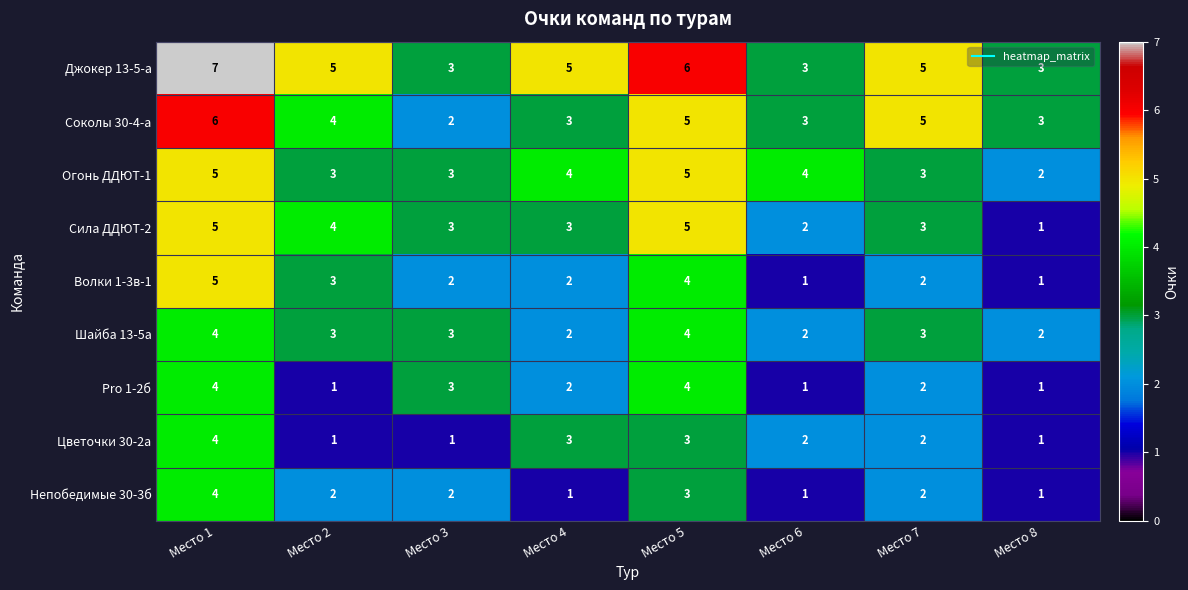

What is the smallest value displayed?

1